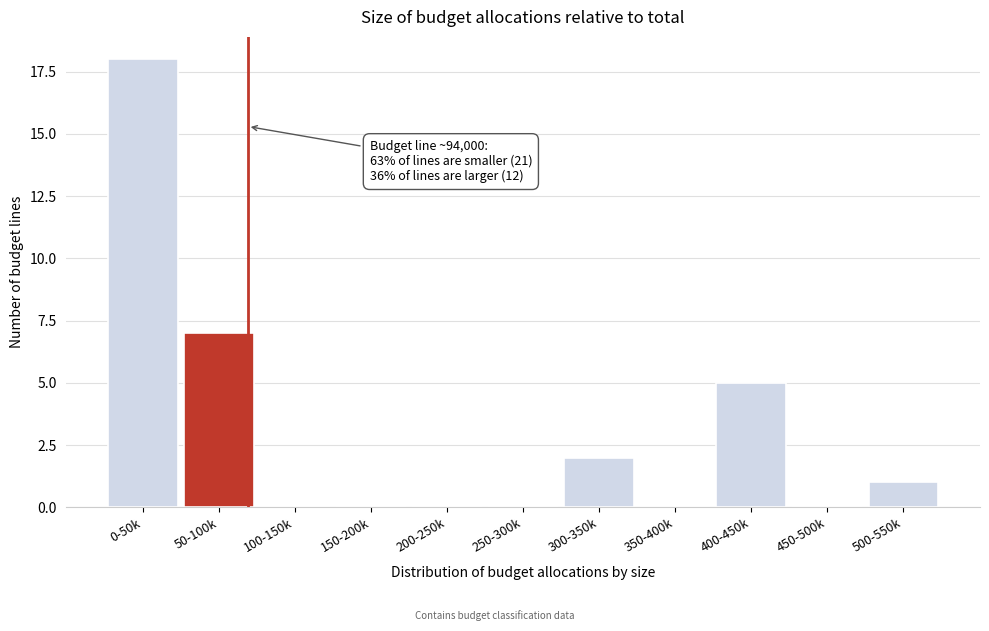

What is the sum of all values?

33